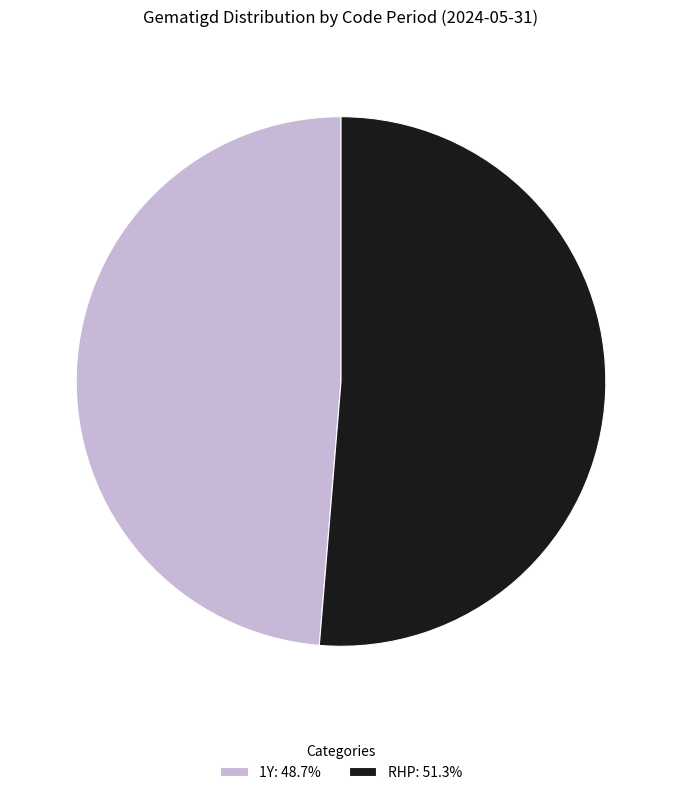

Is there a majority slice in this chart?

Yes